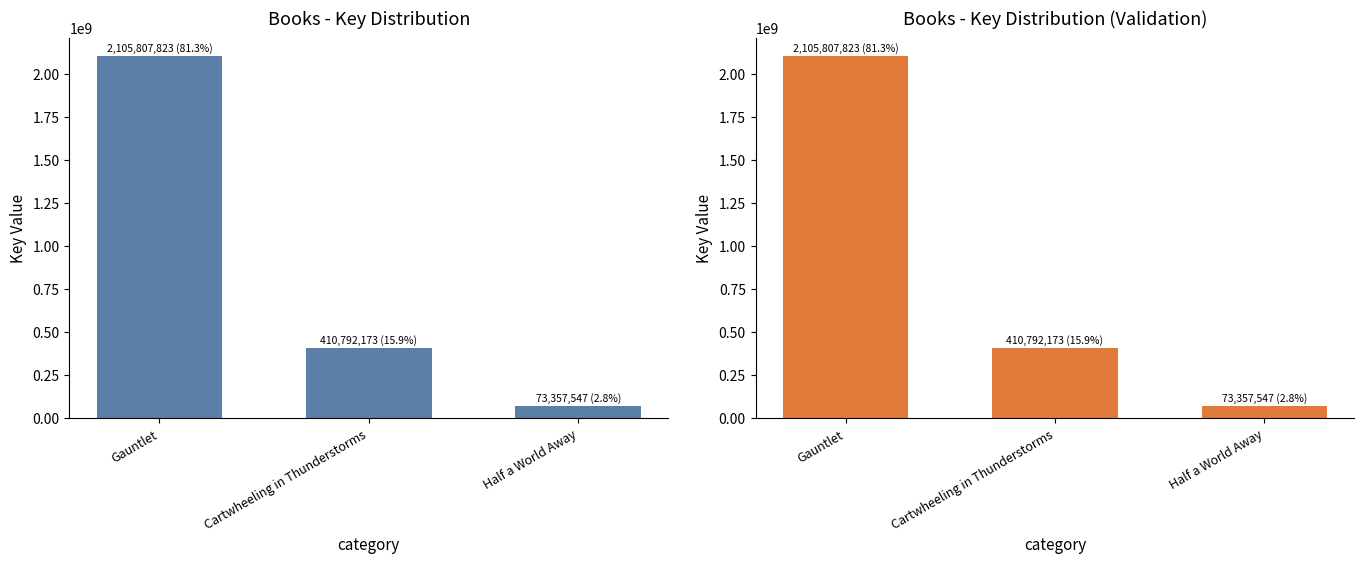

The value at Cartwheeling in Thunderstorms is 731450869. True or false?

False